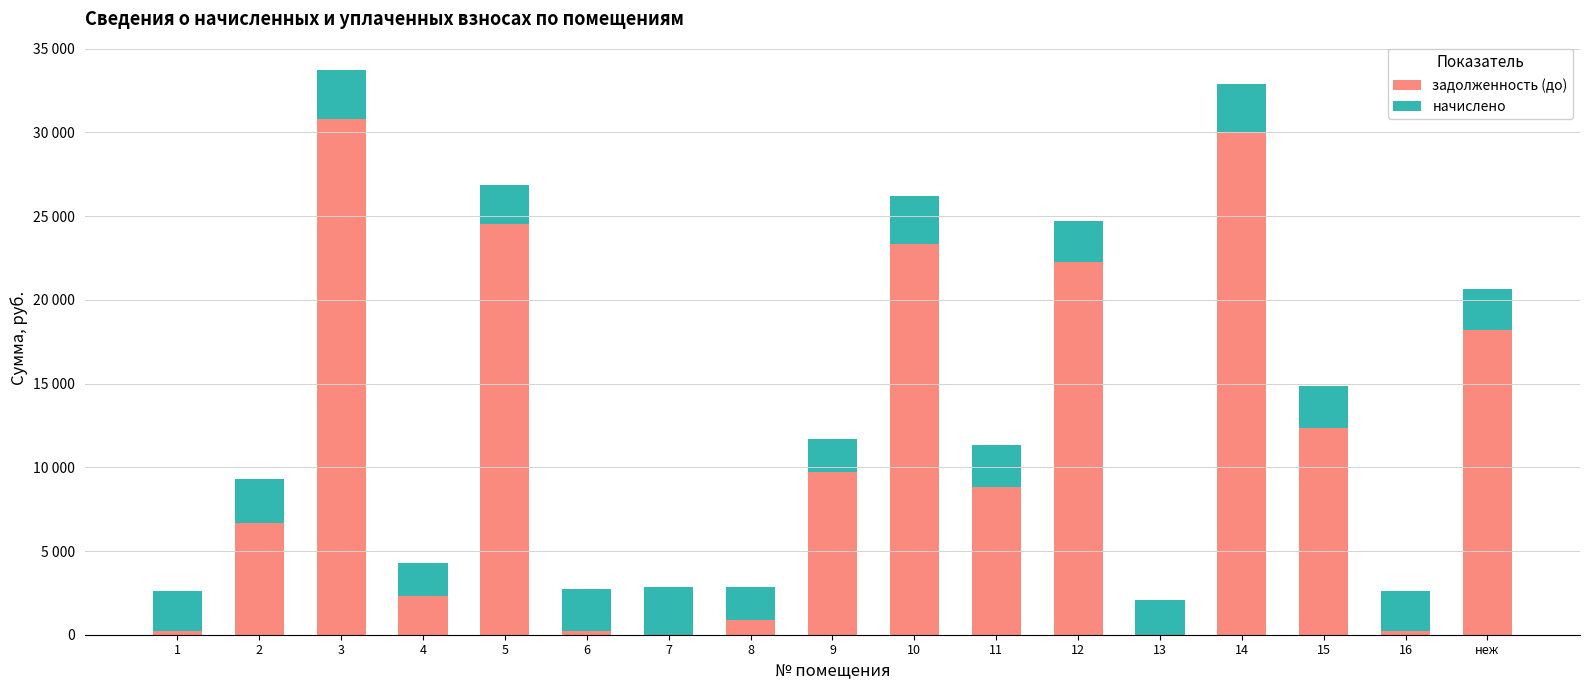

What is the sum of all задолженность (до) values?

190470.9